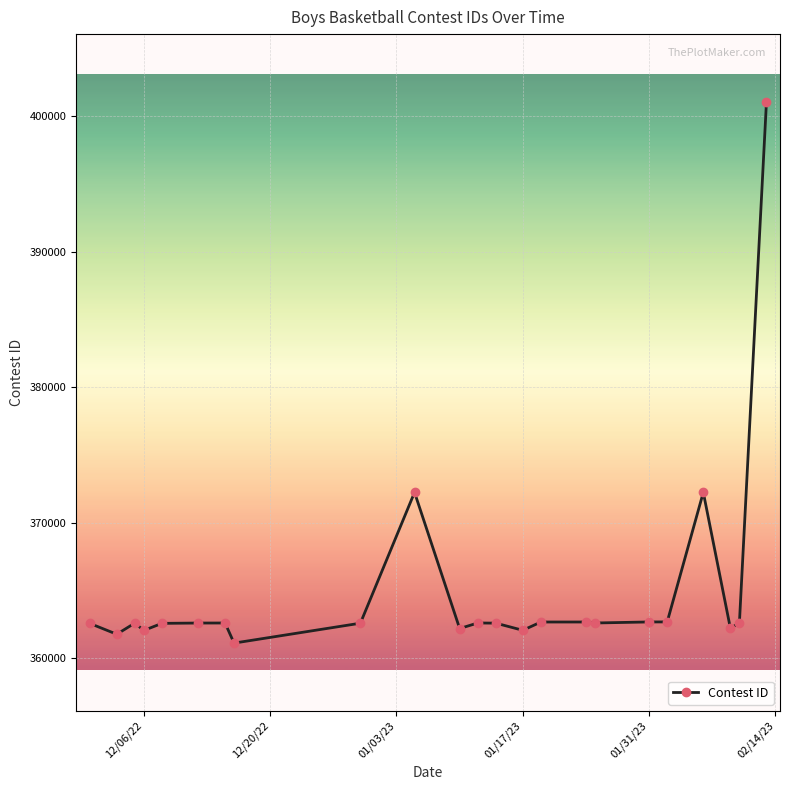

How many series are shown in this chart?

1